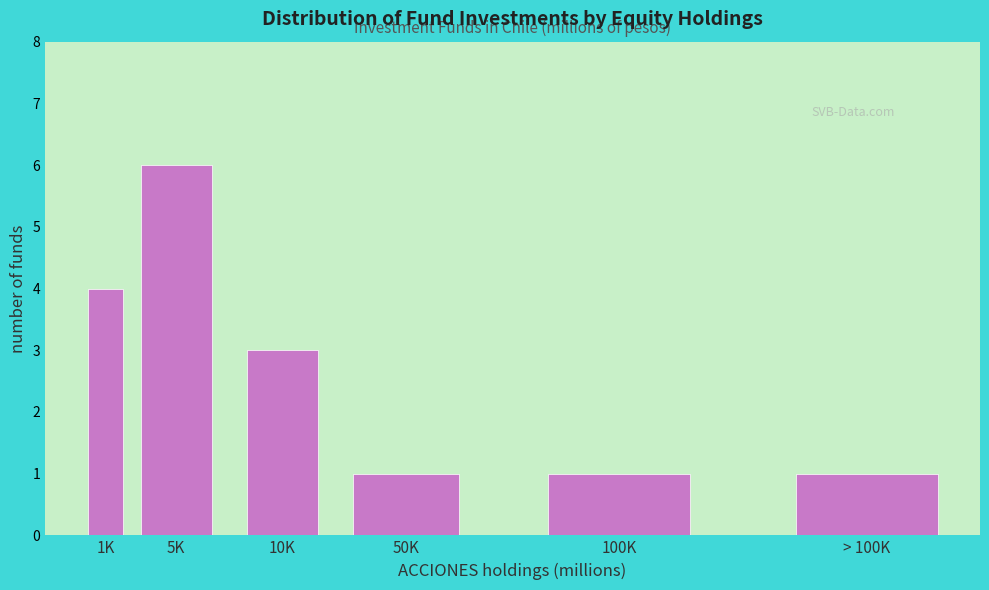

Reading left to right, what are all the values shown in this chart?

4	6	3	1	1	1